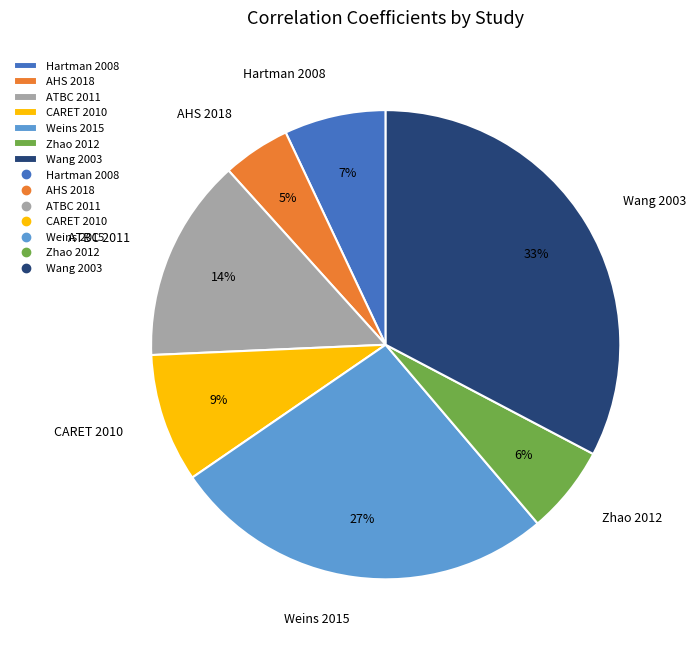

Is there any slice that represents more than half of the pie?

No